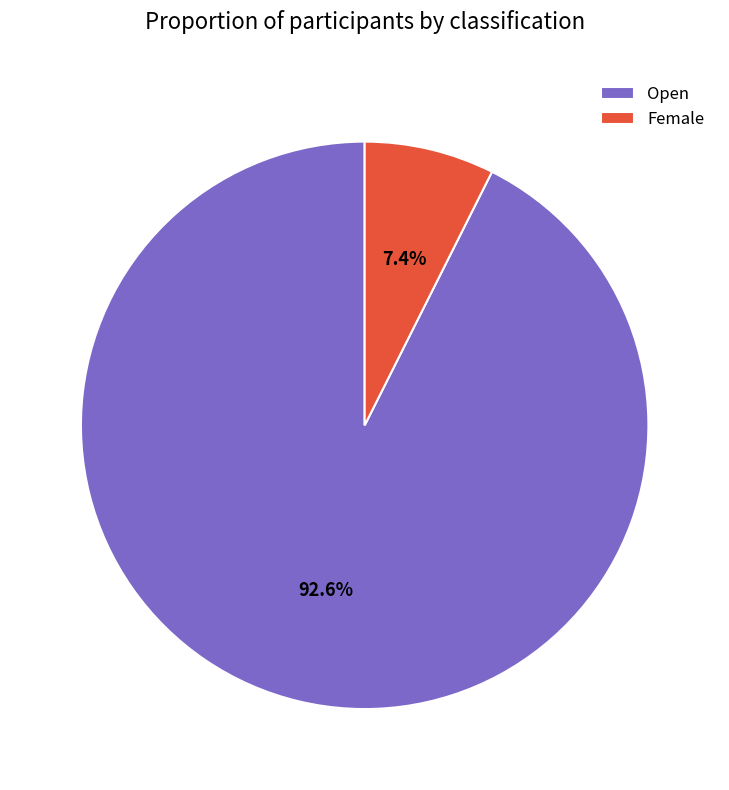

True or false: Female accounts for 7% of the total.

True